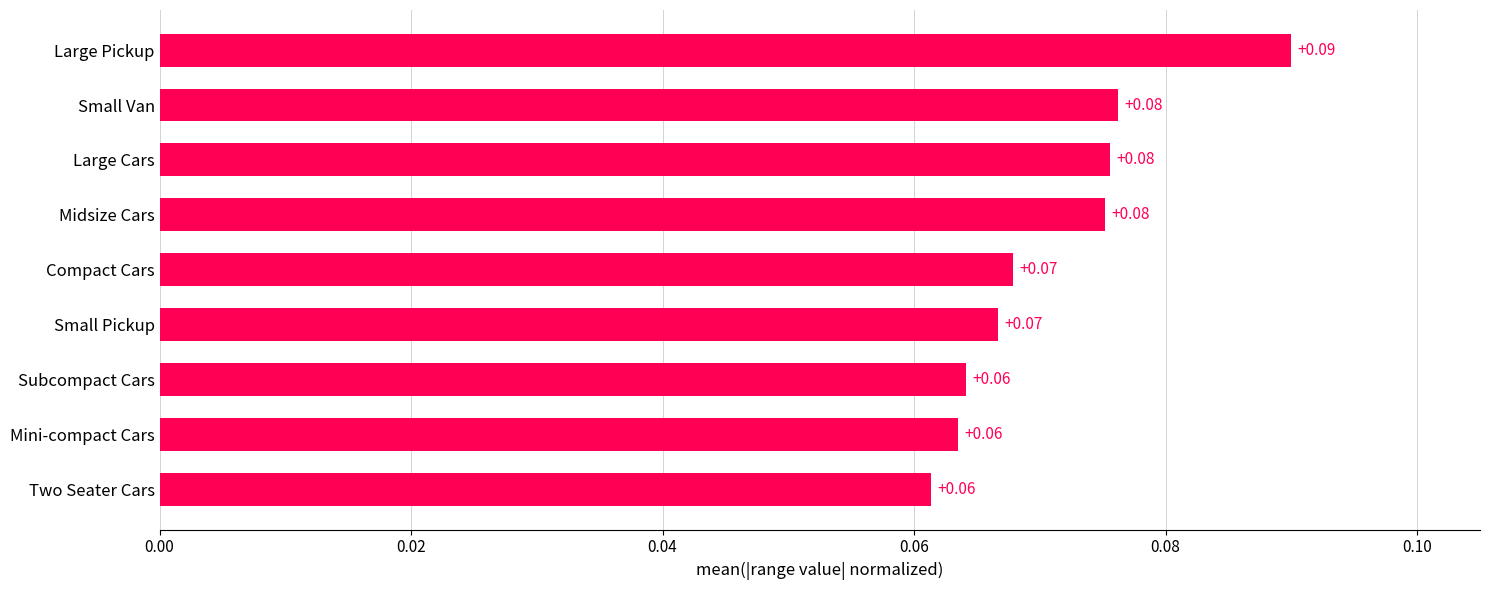

How many data points does each series have?

9